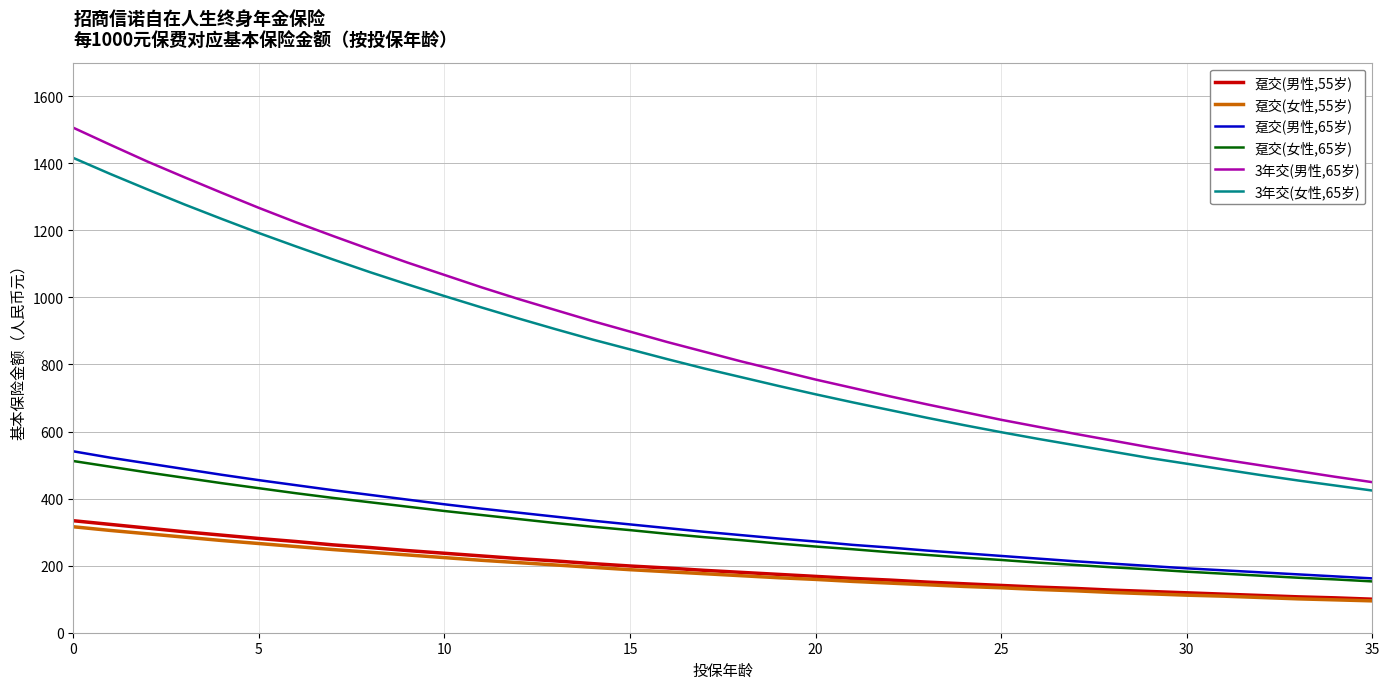

True or false: 趸交(男性,55岁) and 趸交(女性,65岁) cross at least once.

False